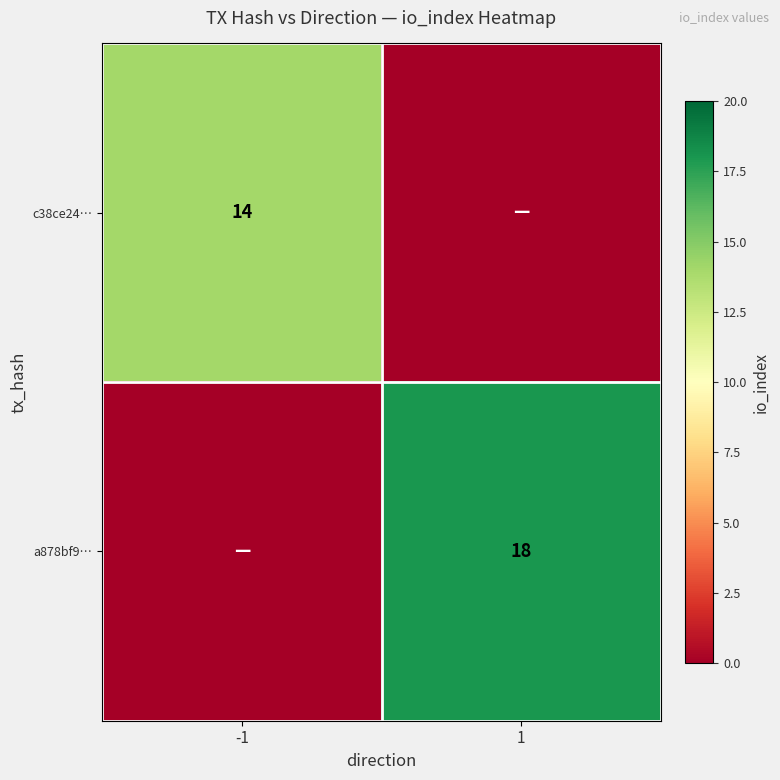

What is the maximum value shown in the chart?

18